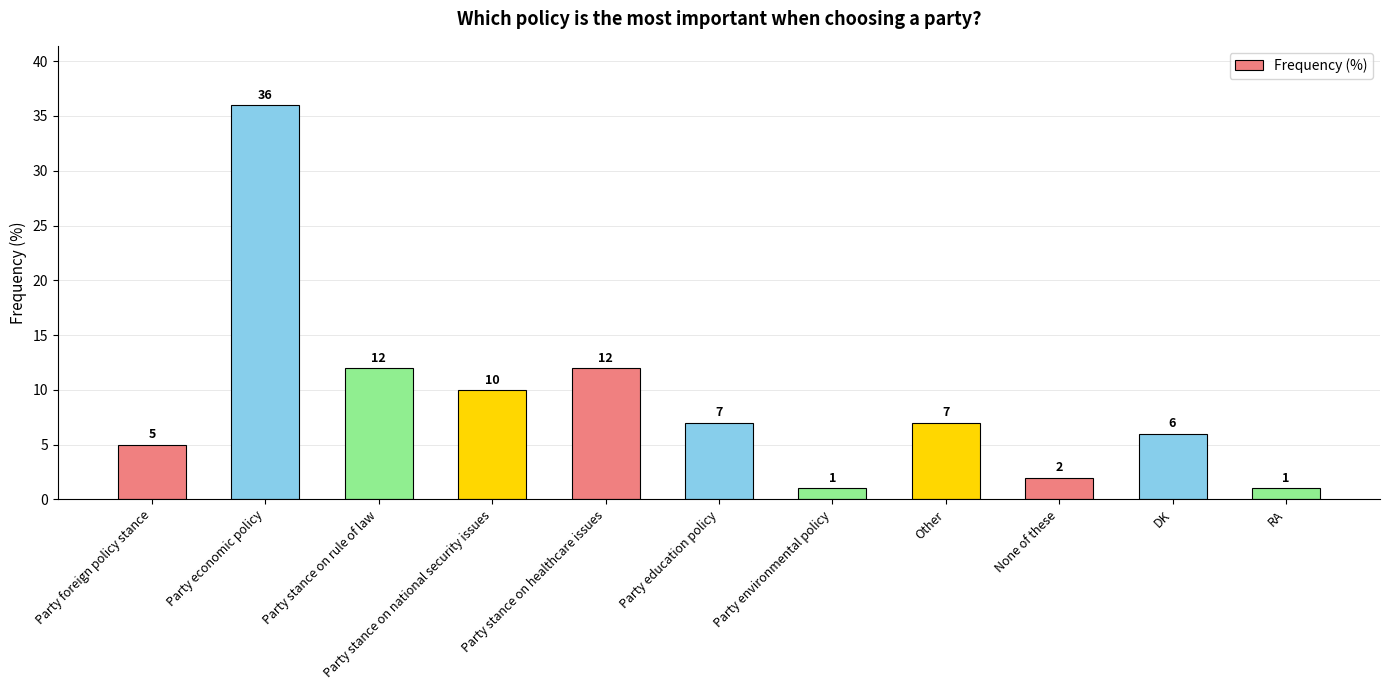

Reading right to left, transcribe all the data shown in this chart.

RA=1	DK=6	None of these=2	Other=7	Party environmental policy=1	Party education policy=7	Party stance on healthcare issues=12	Party stance on national security issues=10	Party stance on rule of law=12	Party economic policy=36	Party foreign policy stance=5